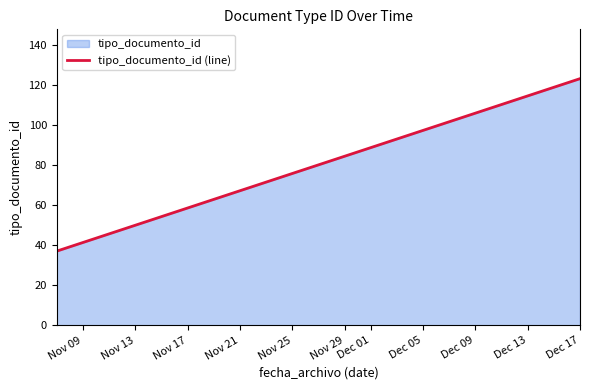

Count the number of data series in this chart.

1